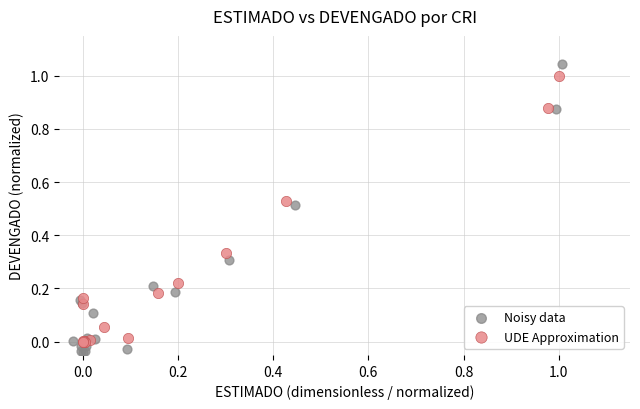

Which series has the largest Y range (max minus min)?

Noisy data